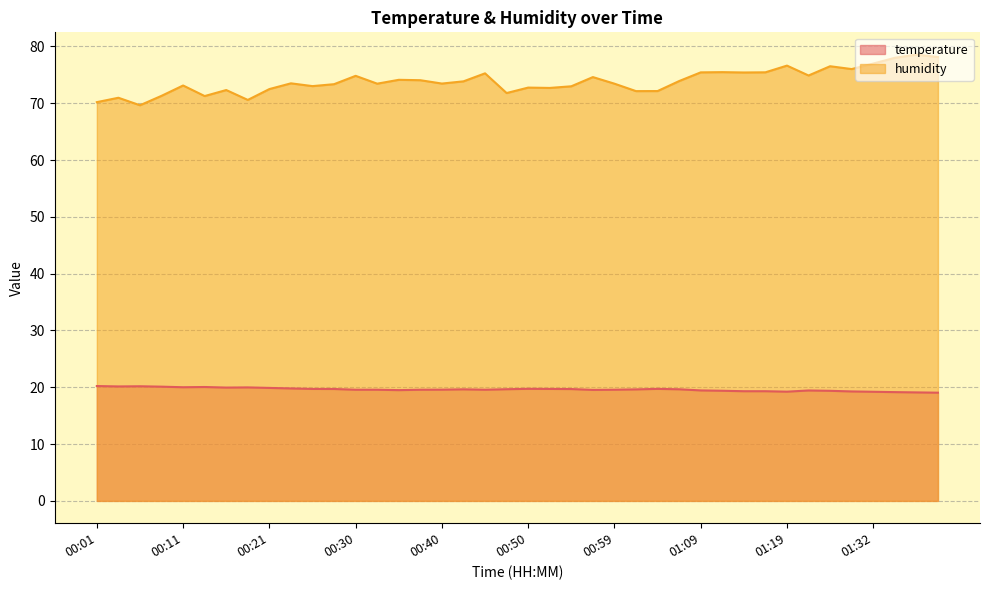

True or false: humidity has more than 2 points higher than both neighbors.

True